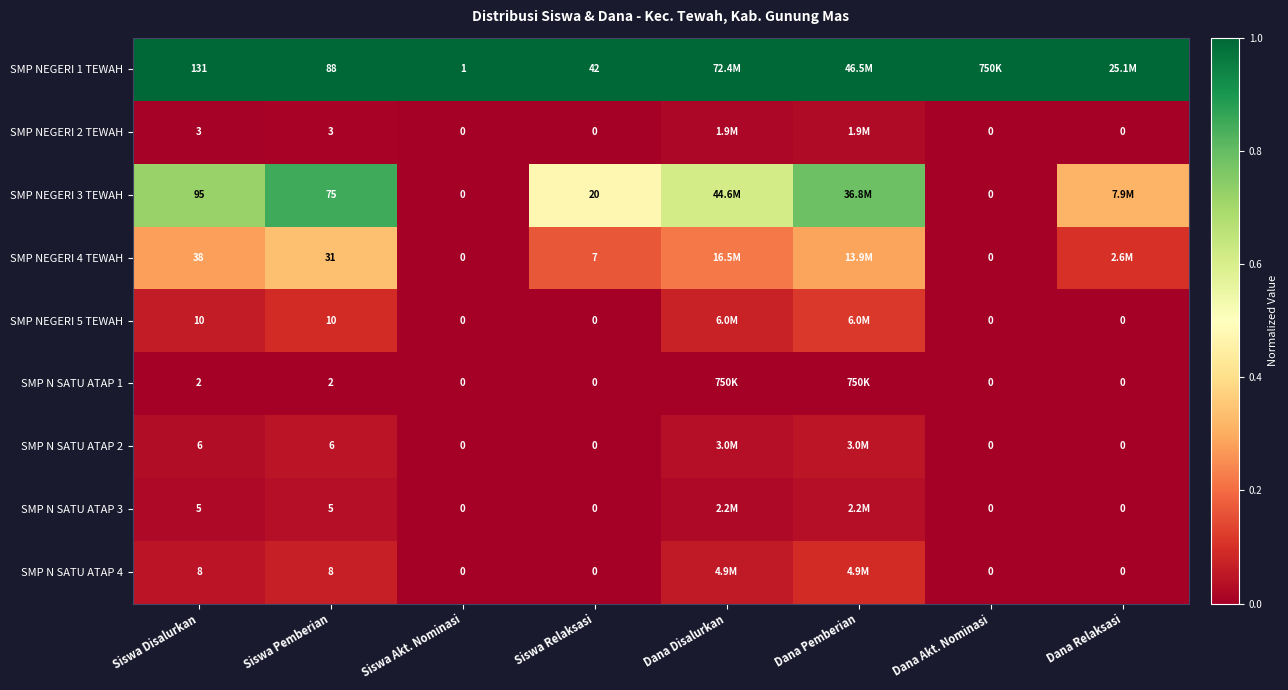

The value of SMP NEGERI 1 TEWAH at Siswa Akt. Nominasi is 1.6. True or false?

False